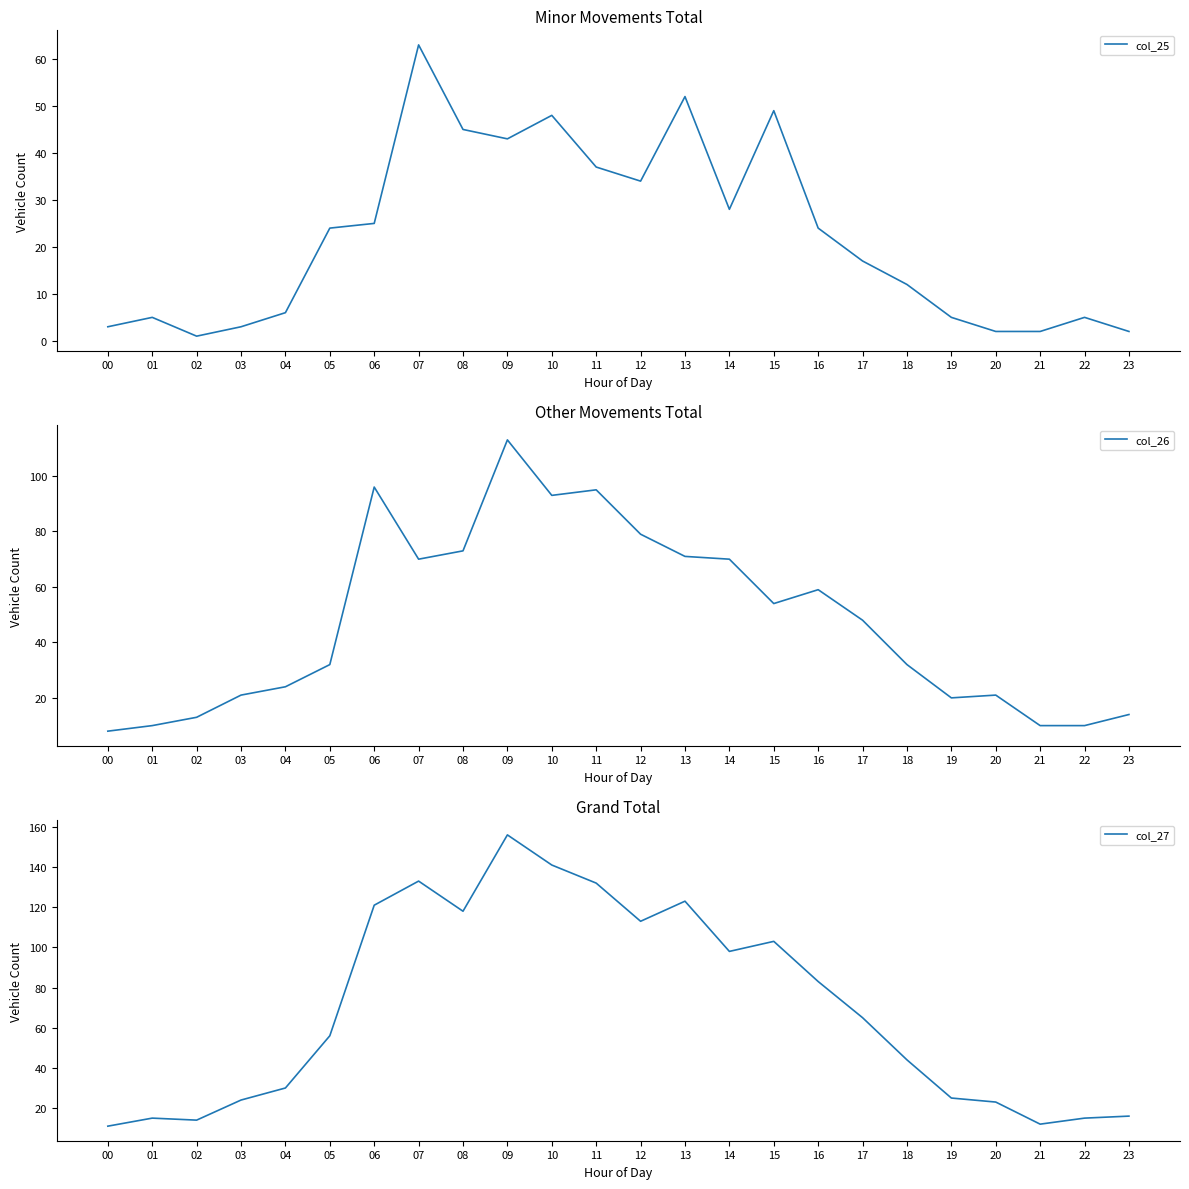

Which series has the largest total across all categories?

col_27